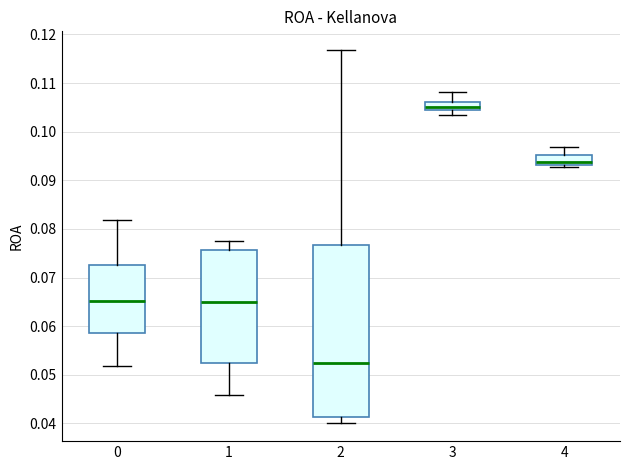

Where is the lower edge of the box at x = 3 on the y-axis? The values are not printed on the chart, so give them approximately, as read against the axis.

0.105